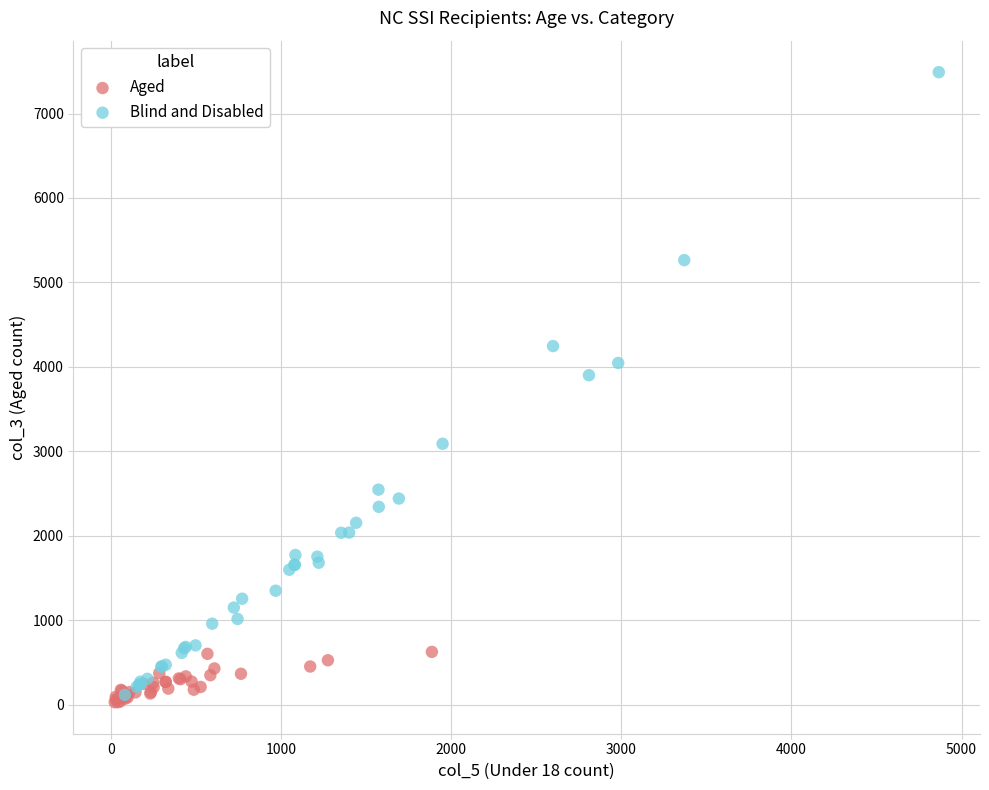

Which series has the largest Y range (max minus min)?

Blind and Disabled